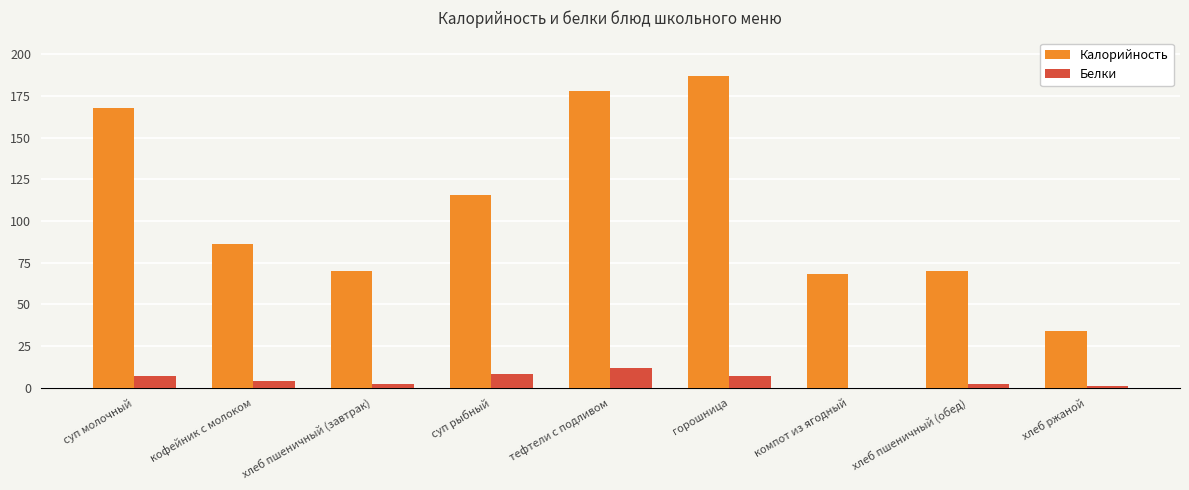

Does the chart contain stacked bars?

No